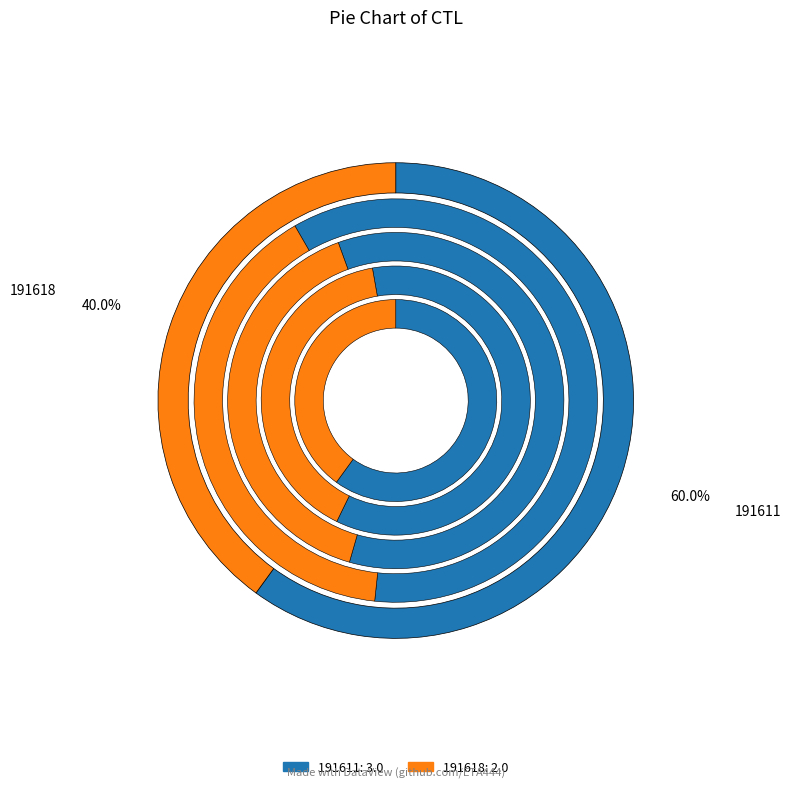

To the nearest percent, what is the difference between the 191618 and 191611 slice percentages?

20%